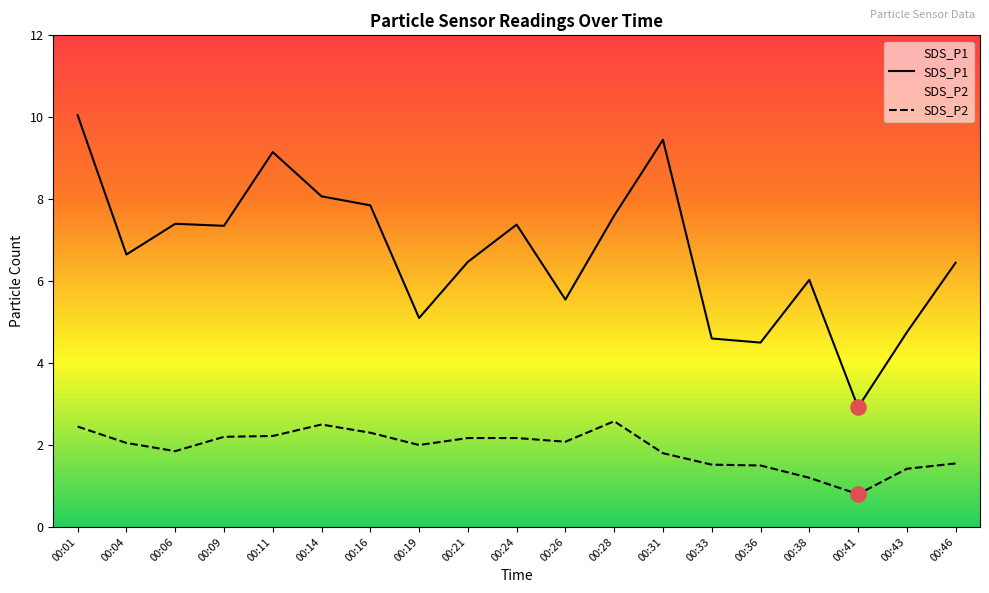

What is the total value across all series at 00:04?

8.7